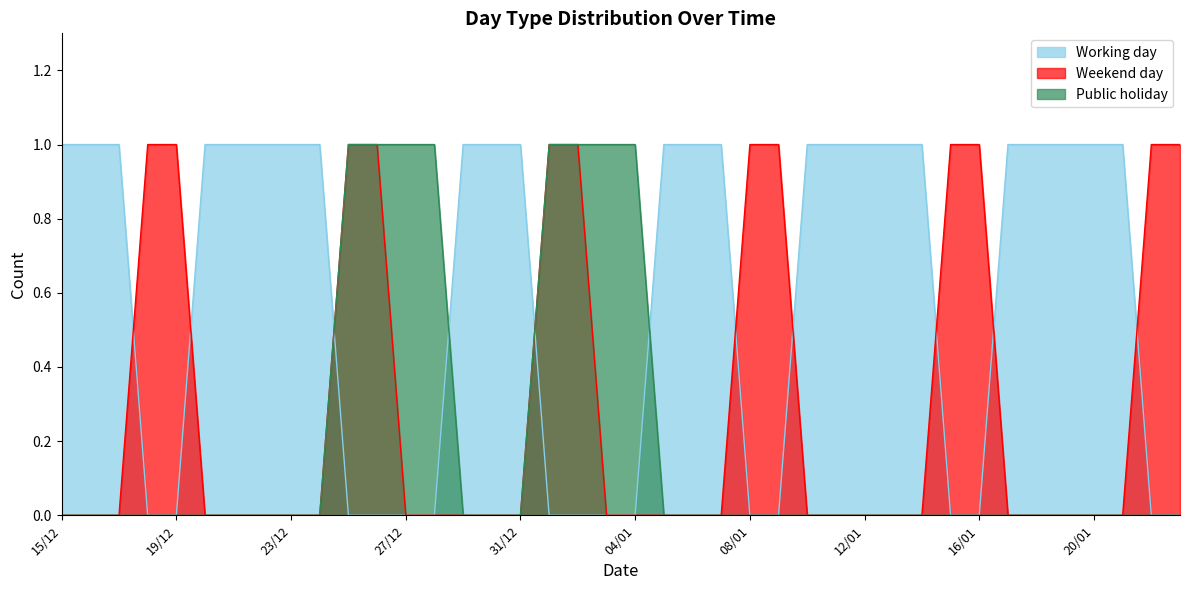

Reading left to right, transcribe all the data shown in this chart.

Working day: 1	1	1	0	0	1	1	1	1	1	0	0	0	0	1	1	1	0	0	0	0	1	1	1	0	0	1	1	1	1	1	0	0	1	1	1	1	1	0	0
Weekend day: 0	0	0	1	1	0	0	0	0	0	1	1	0	0	0	0	0	1	1	0	0	0	0	0	1	1	0	0	0	0	0	1	1	0	0	0	0	0	1	1
Public holiday: 0	0	0	0	0	0	0	0	0	0	1	1	1	1	0	0	0	1	1	1	1	0	0	0	0	0	0	0	0	0	0	0	0	0	0	0	0	0	0	0